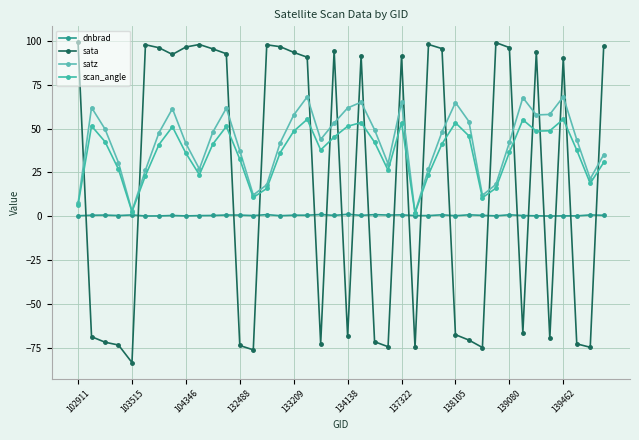

After their last crossing, which series has the higher values: satz or sata?

sata